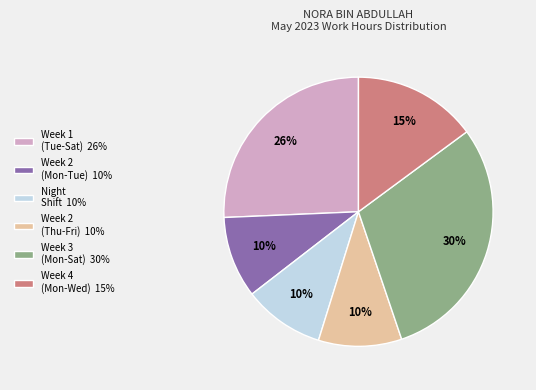

Does any single category account for the majority?

No